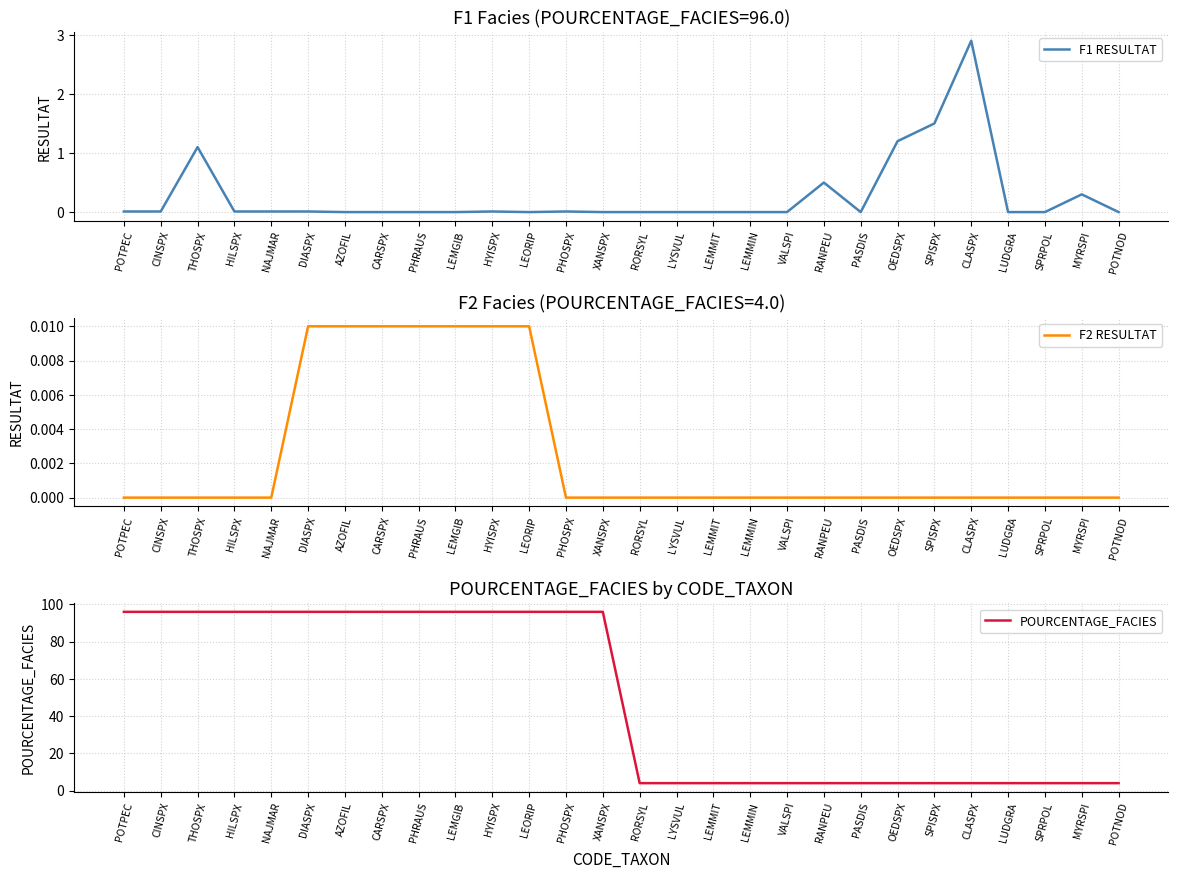

Count the F2 RESULTAT values in the range 0 to 1.

28